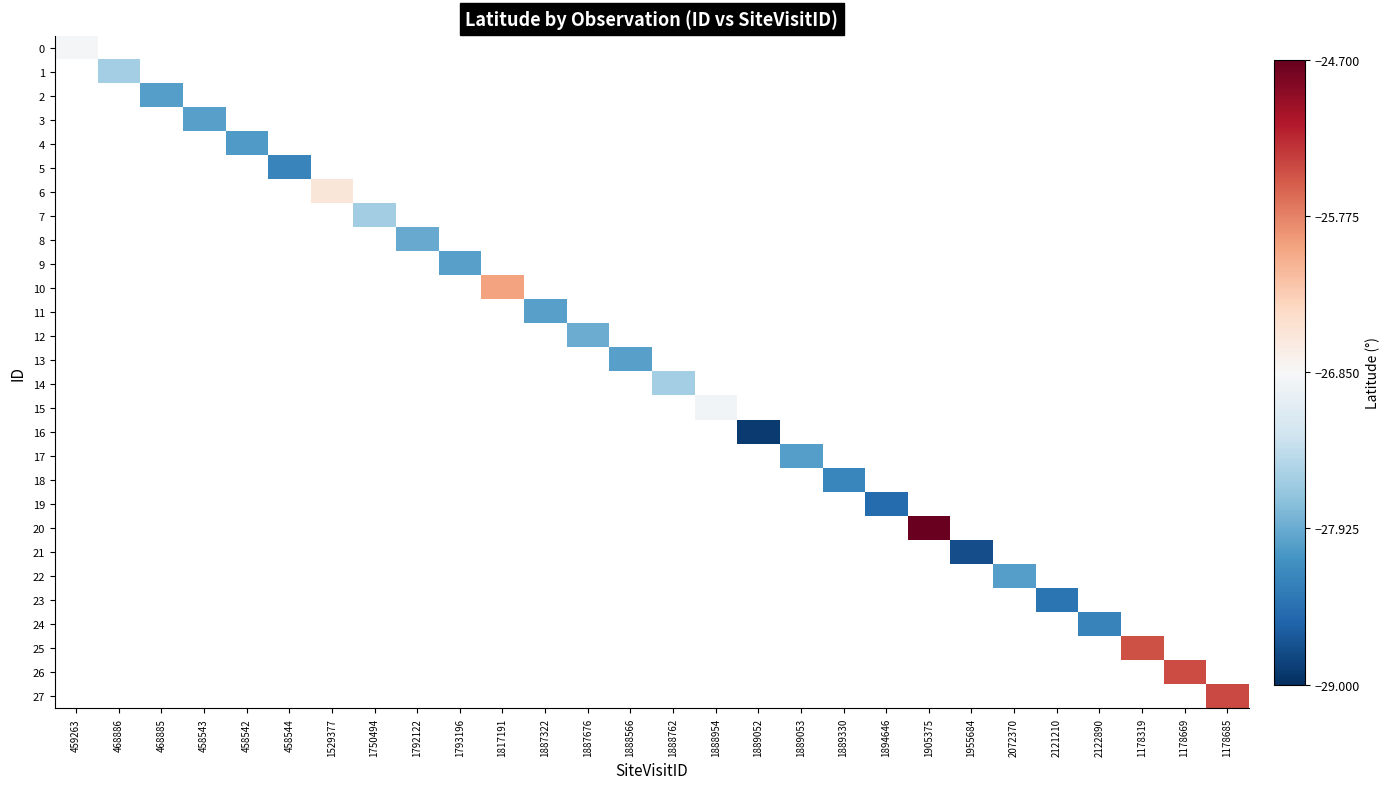

At which category does the chart reach its peak across all series?

1905375